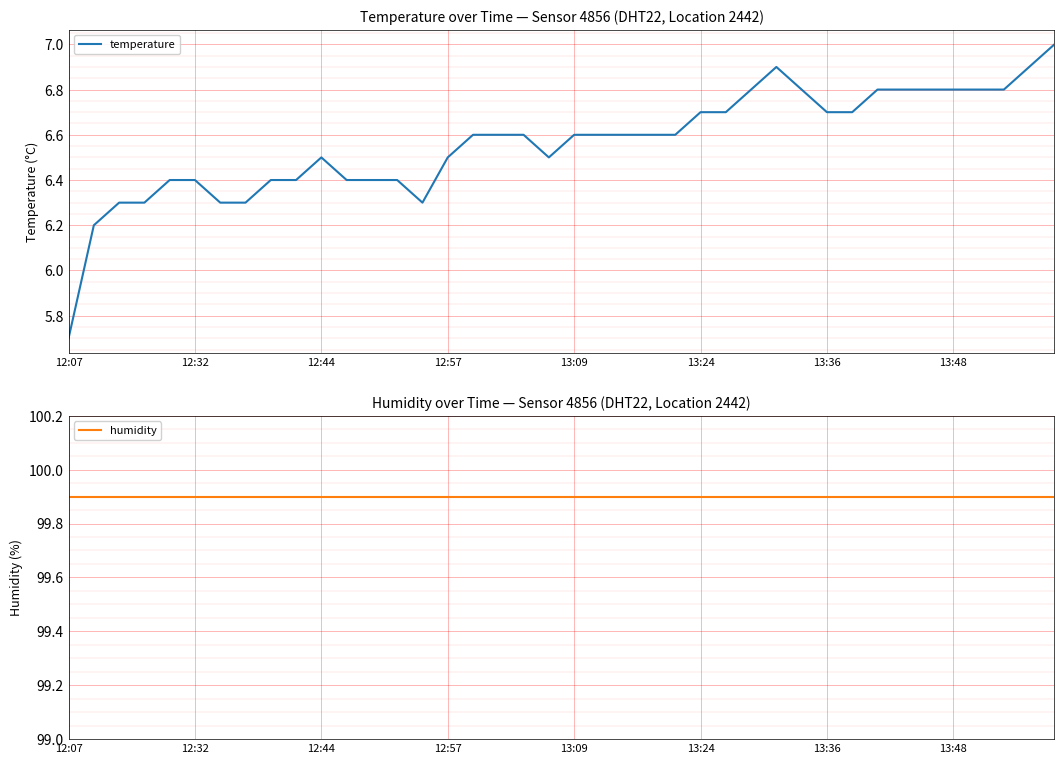

Is it true that temperature equals 10.1 at 12:07?

False